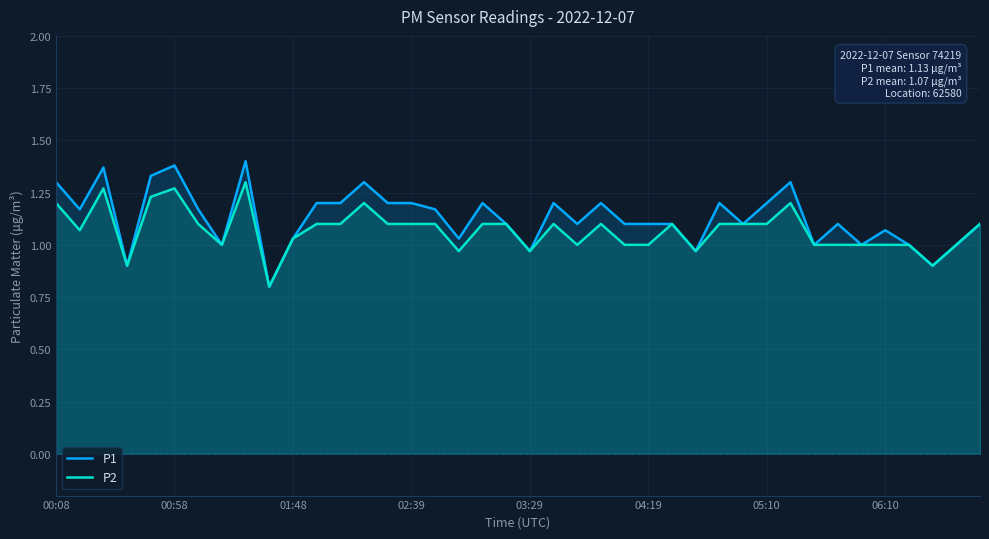

At 05:10, list the series in order from smallest to largest.

P2, P1